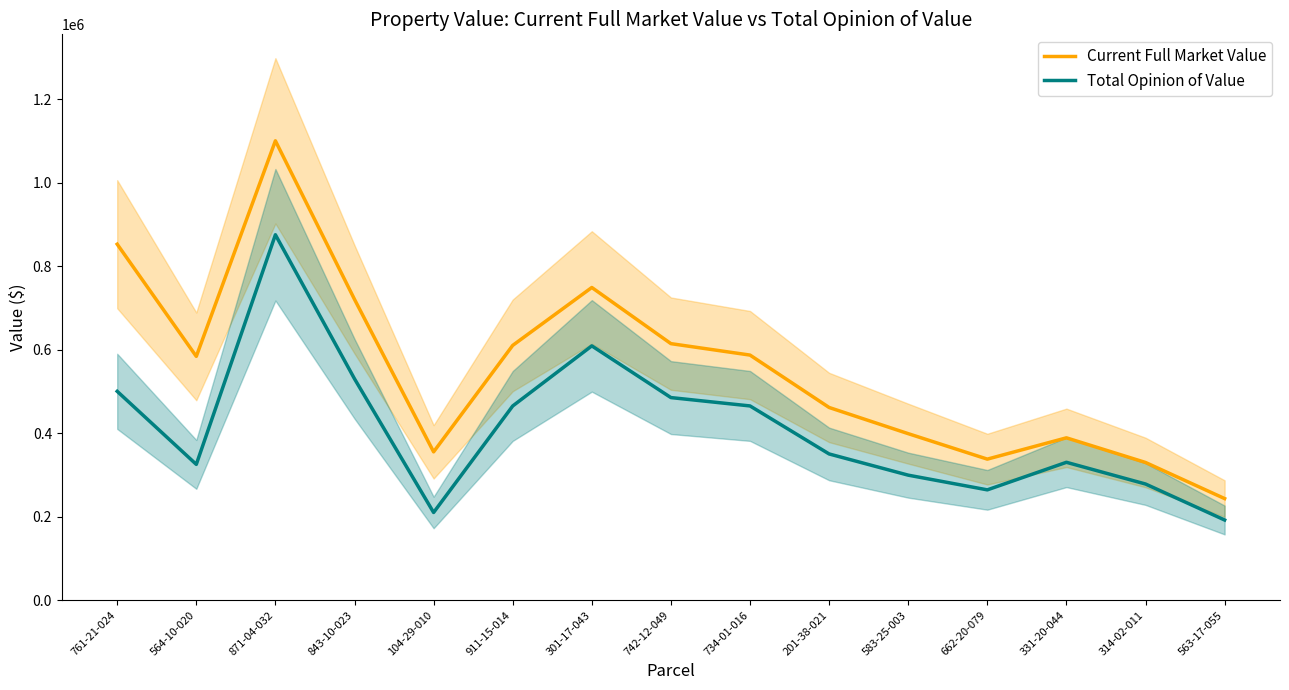

True or false: Current Full Market Value has more than 0 points higher than both neighbors.

True